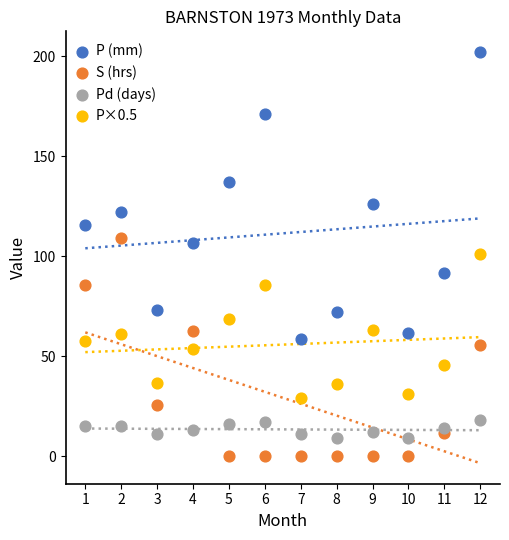

Which series contains the highest Y value?

P (mm)